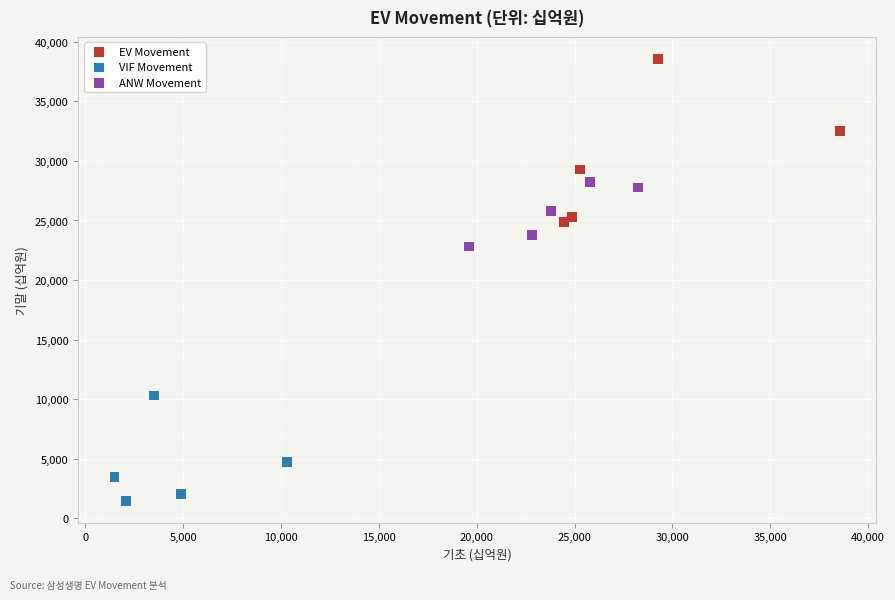

Which series has the largest Y range (max minus min)?

EV Movement